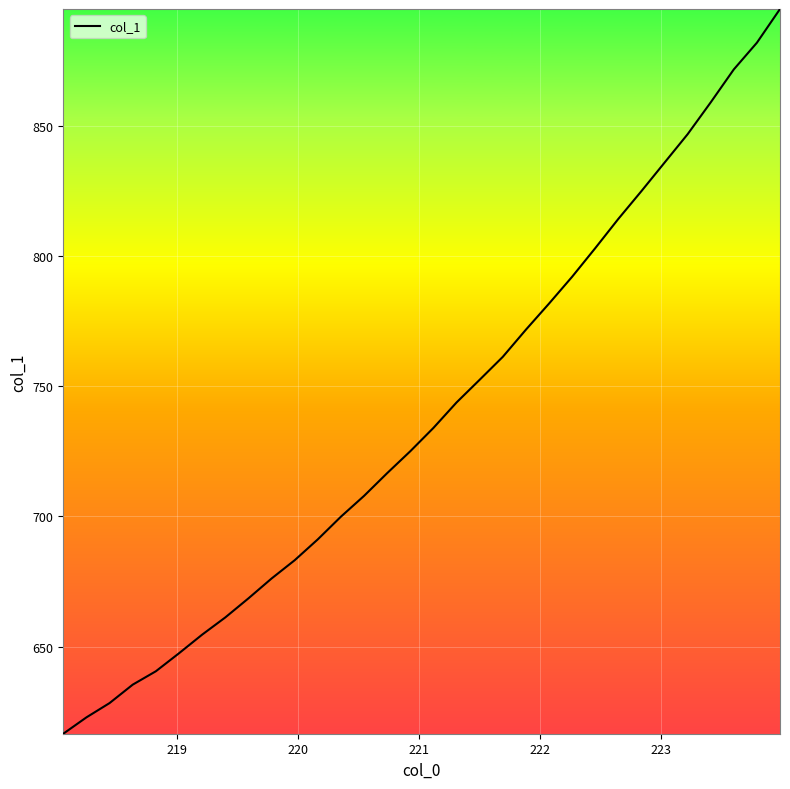

What is the greatest value displayed?

895.0